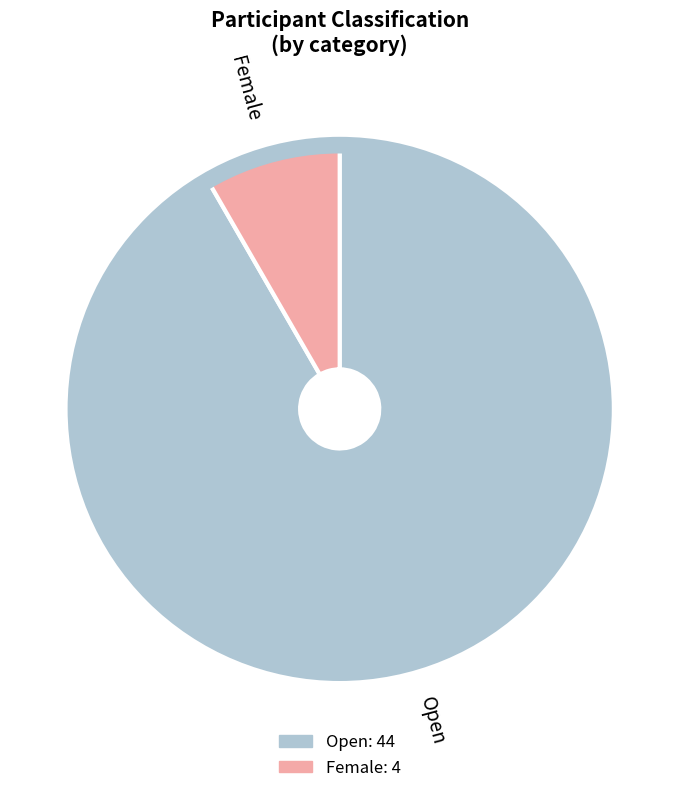

The Female slice represents 3% of the pie. True or false?

False